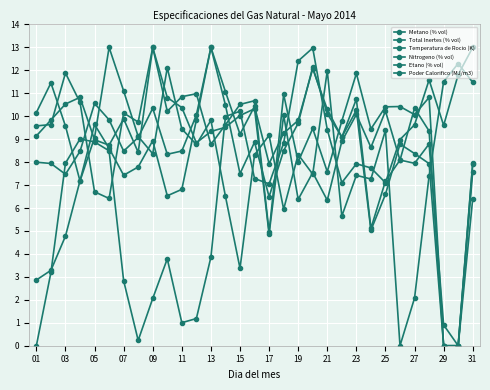

How many data points in Nitrogeno (% vol) are less than 7?

10